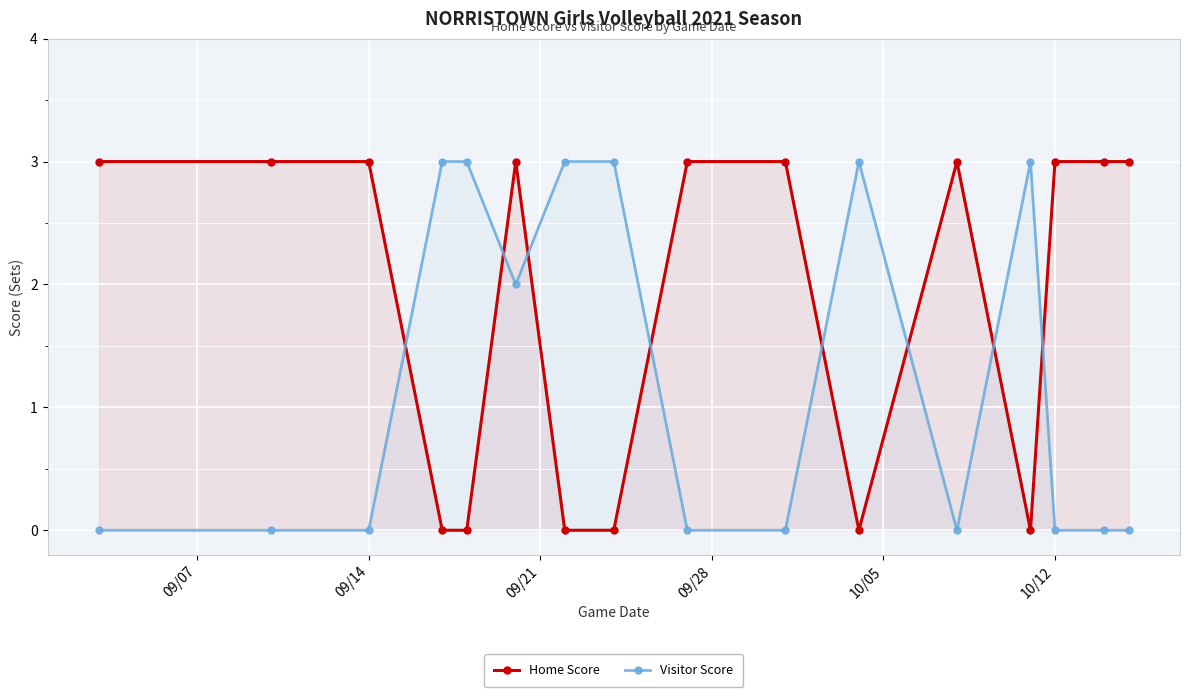

How many lines are shown in the chart?

2